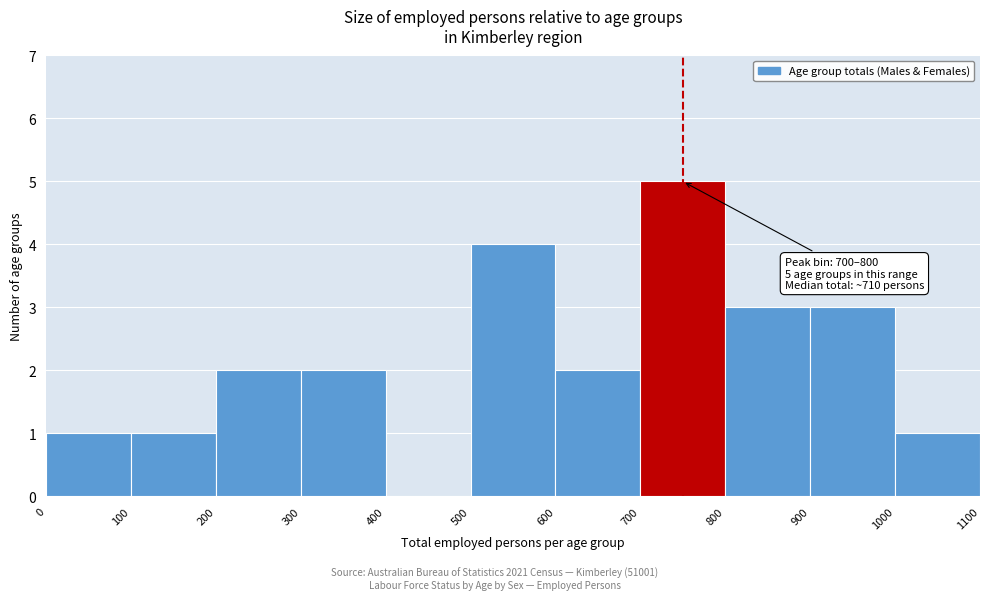

Which range on the x-axis has the tallest bar?

700 to 800